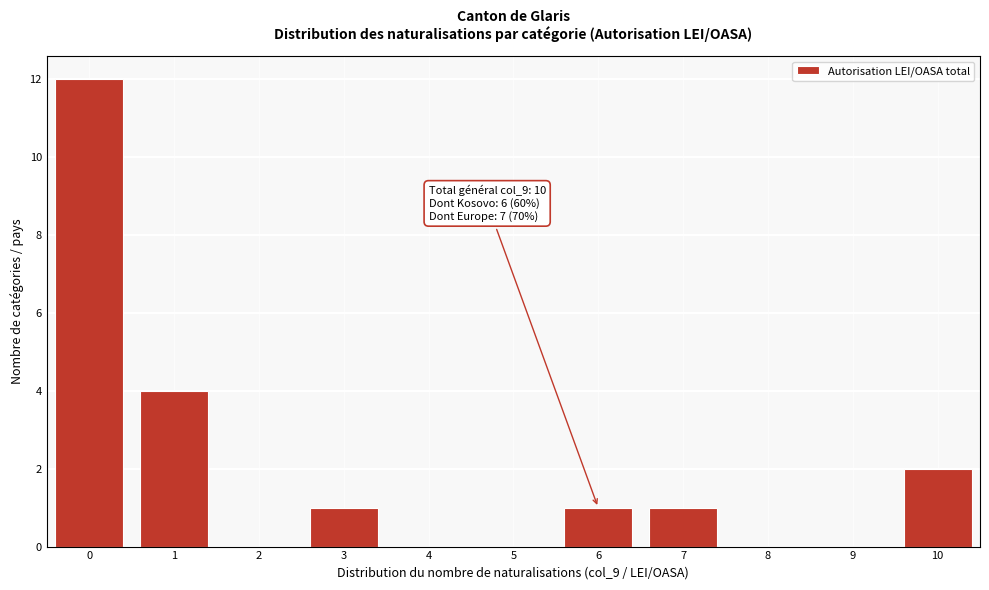

Which range on the x-axis has the tallest bar?

-0.5 to 0.5